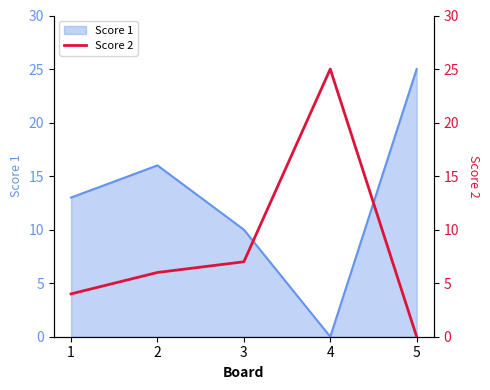

True or false: the data shows 1 at 1.

False